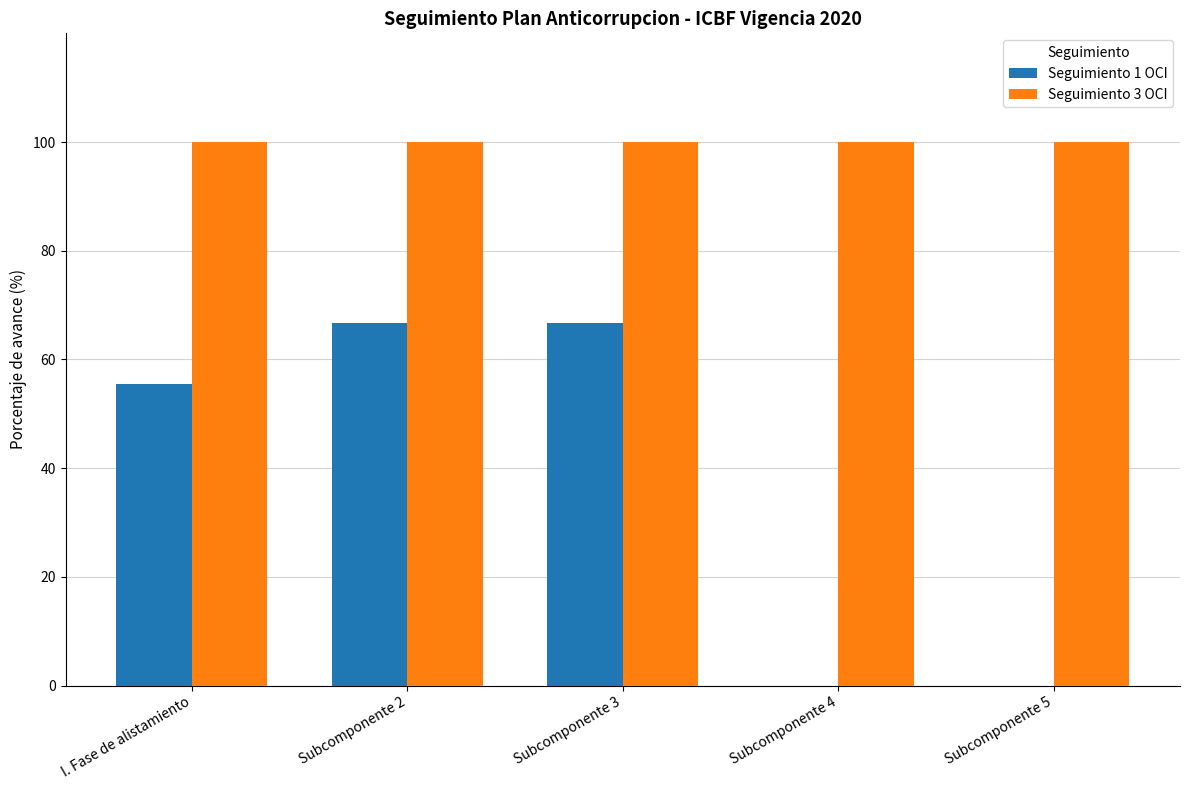

What are all the series names shown in the legend?

Seguimiento 1 OCI, Seguimiento 3 OCI